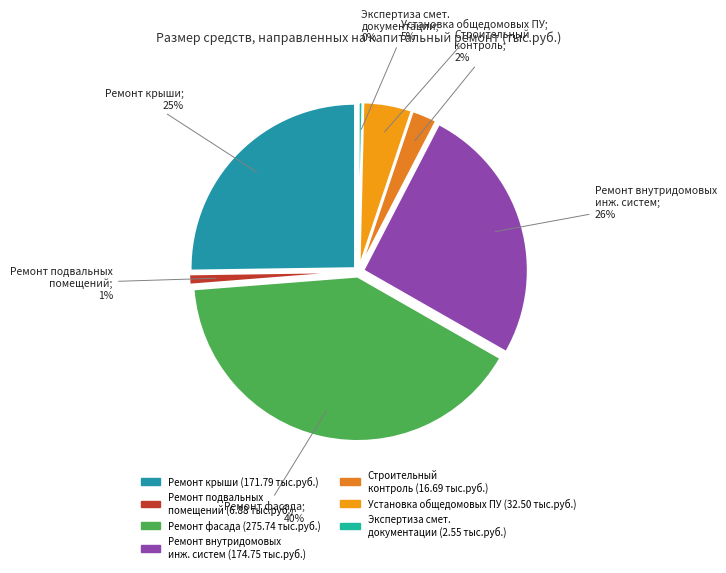

Which category has the biggest portion of the pie?

Ремонт фасада